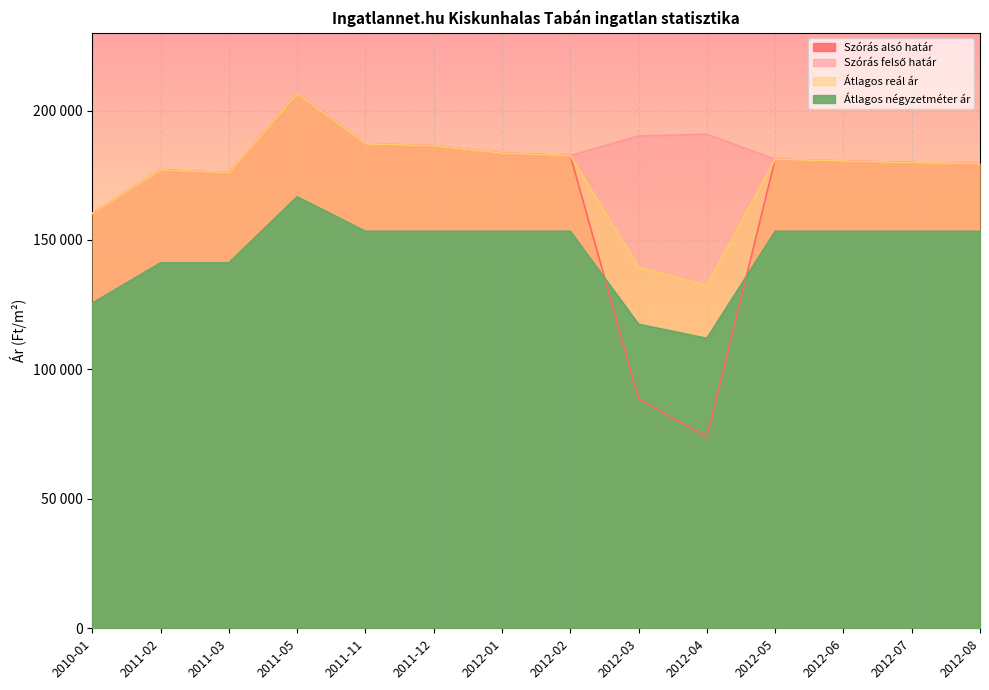

What position from the left is 2011-03?

3